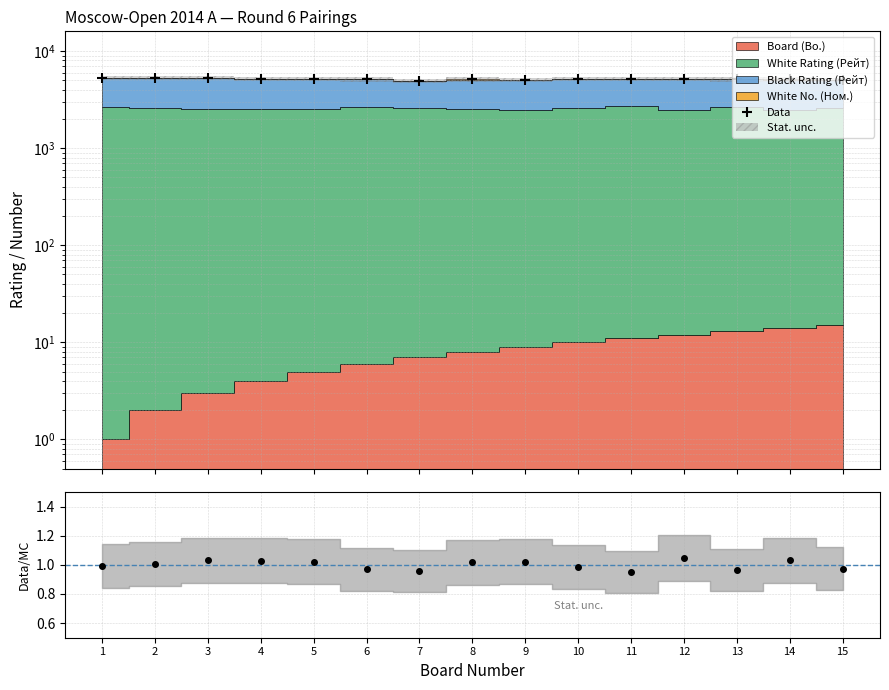

How many values exceed 5121?

7